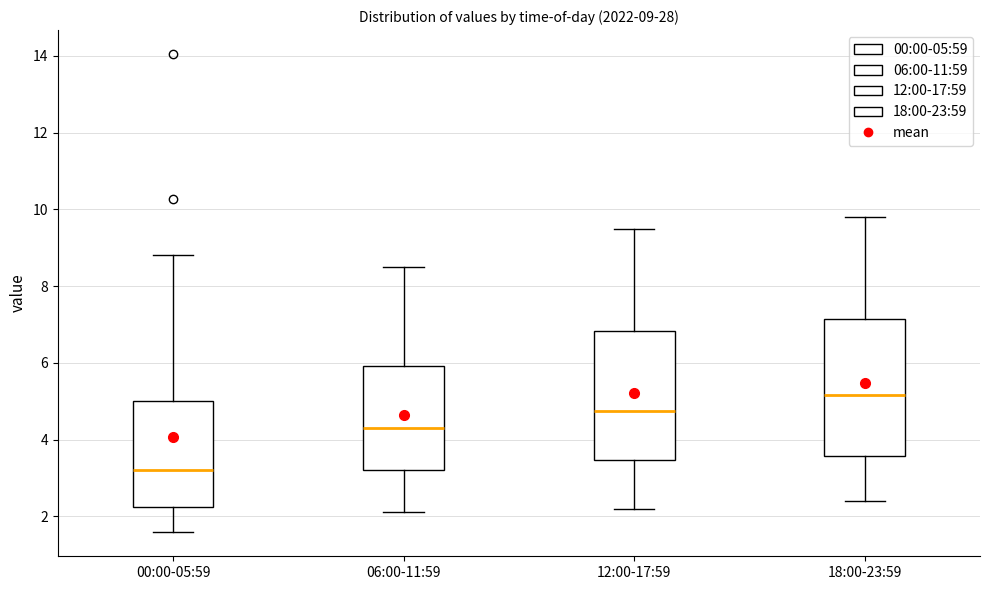

Which box's median line is the lowest?

00:00-05:59